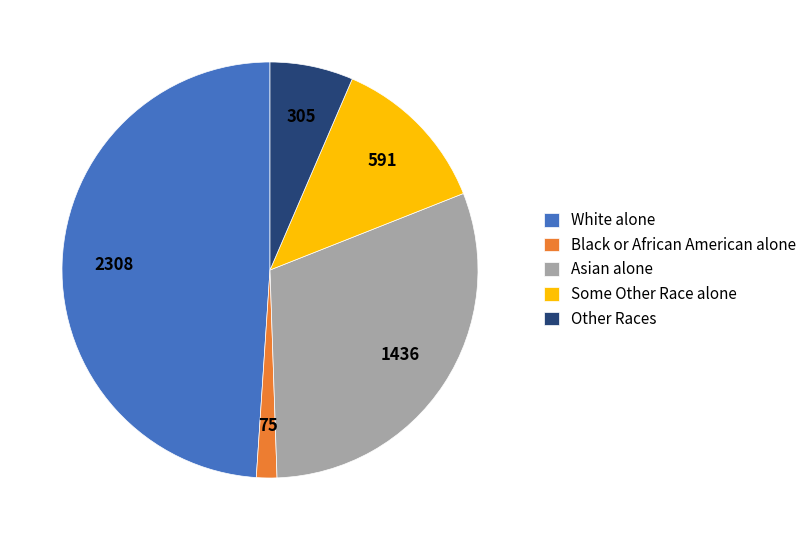

Do Asian alone and Other Races together represent more than half of the pie?

No